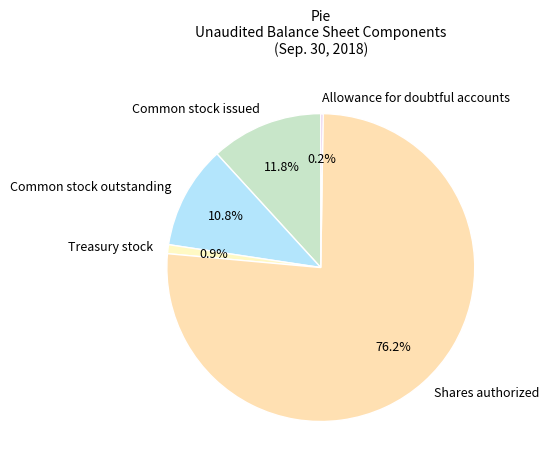

To the nearest percent, what percentage of the pie is Treasury stock?

1%